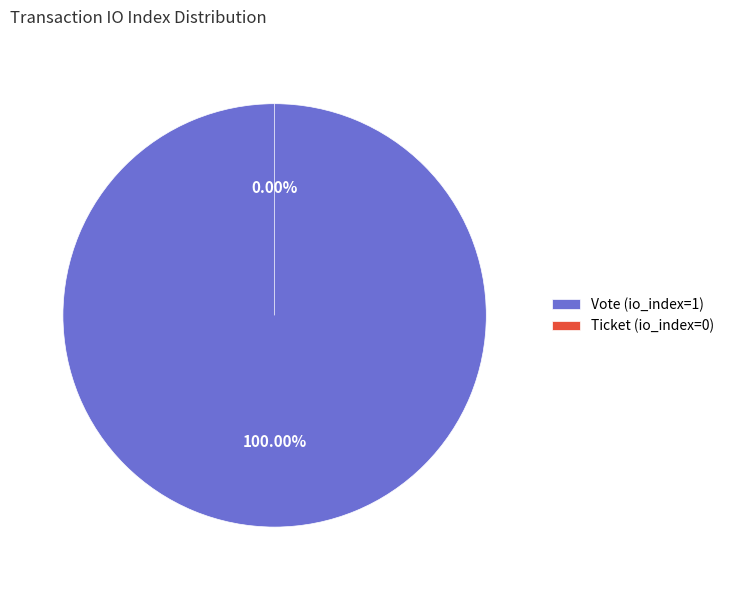

Which category has the smallest portion of the pie?

Ticket (io_index=0)